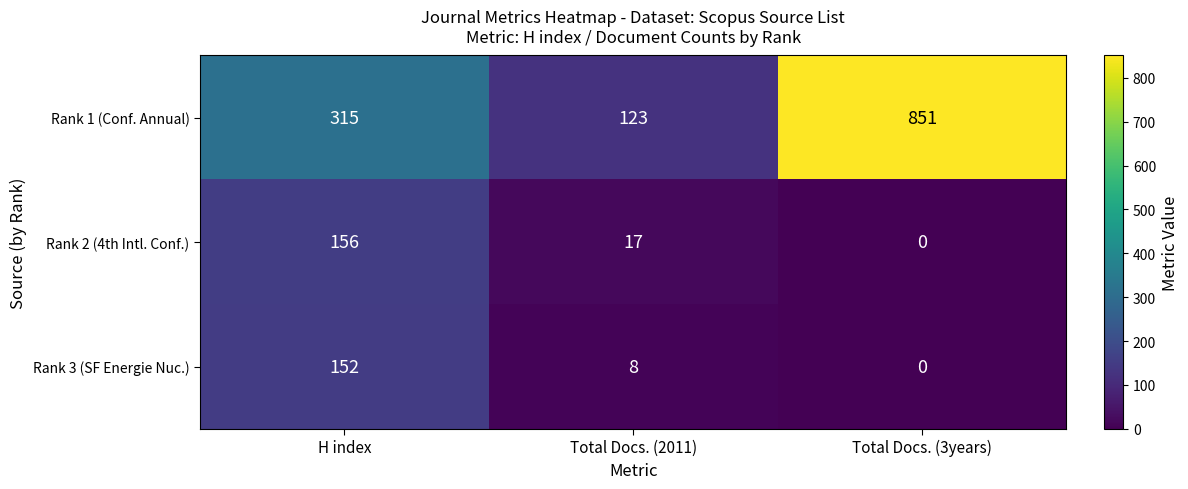

Reading left to right, transcribe all the data shown in this chart.

Rank 1 (Conf. Annual): 315	123	851
Rank 2 (4th Intl. Conf.): 156	17	0
Rank 3 (SF Energie Nuc.): 152	8	0